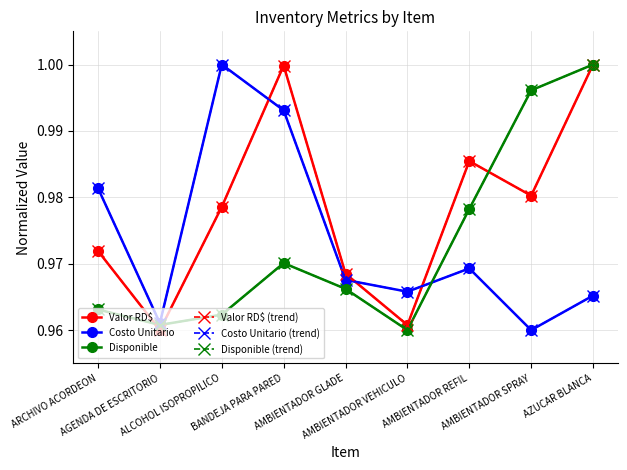

Where is the first local maximum for Disponible?

BANDEJA PARA PARED